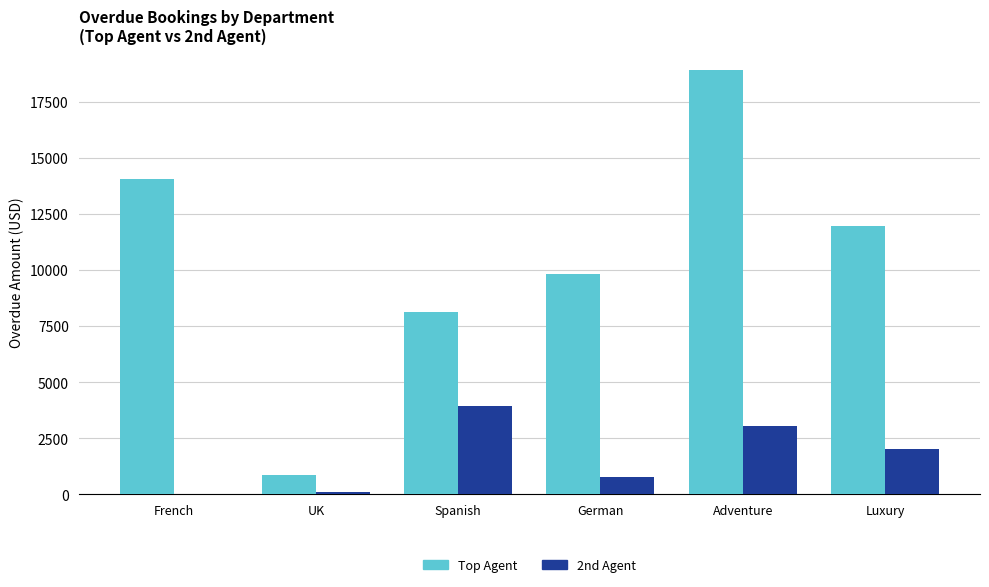

Reading right to left, list all the values displayed in this chart.

Top Agent: Luxury=11936.0	Adventure=18898.0	German=9838.0	Spanish=8123.0	UK=855.0	French=14052.0
2nd Agent: Luxury=2024.0	Adventure=3026.0	German=786.0	Spanish=3946.0	UK=90.0	French=0.0